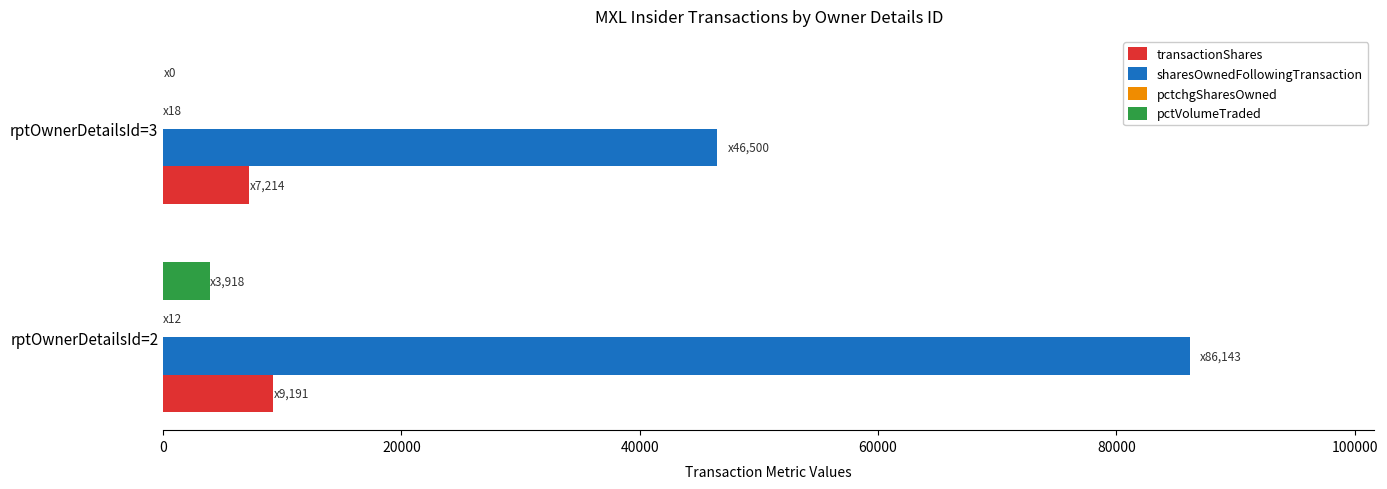

At which category is the sum across all series the highest?

rptOwnerDetailsId=2